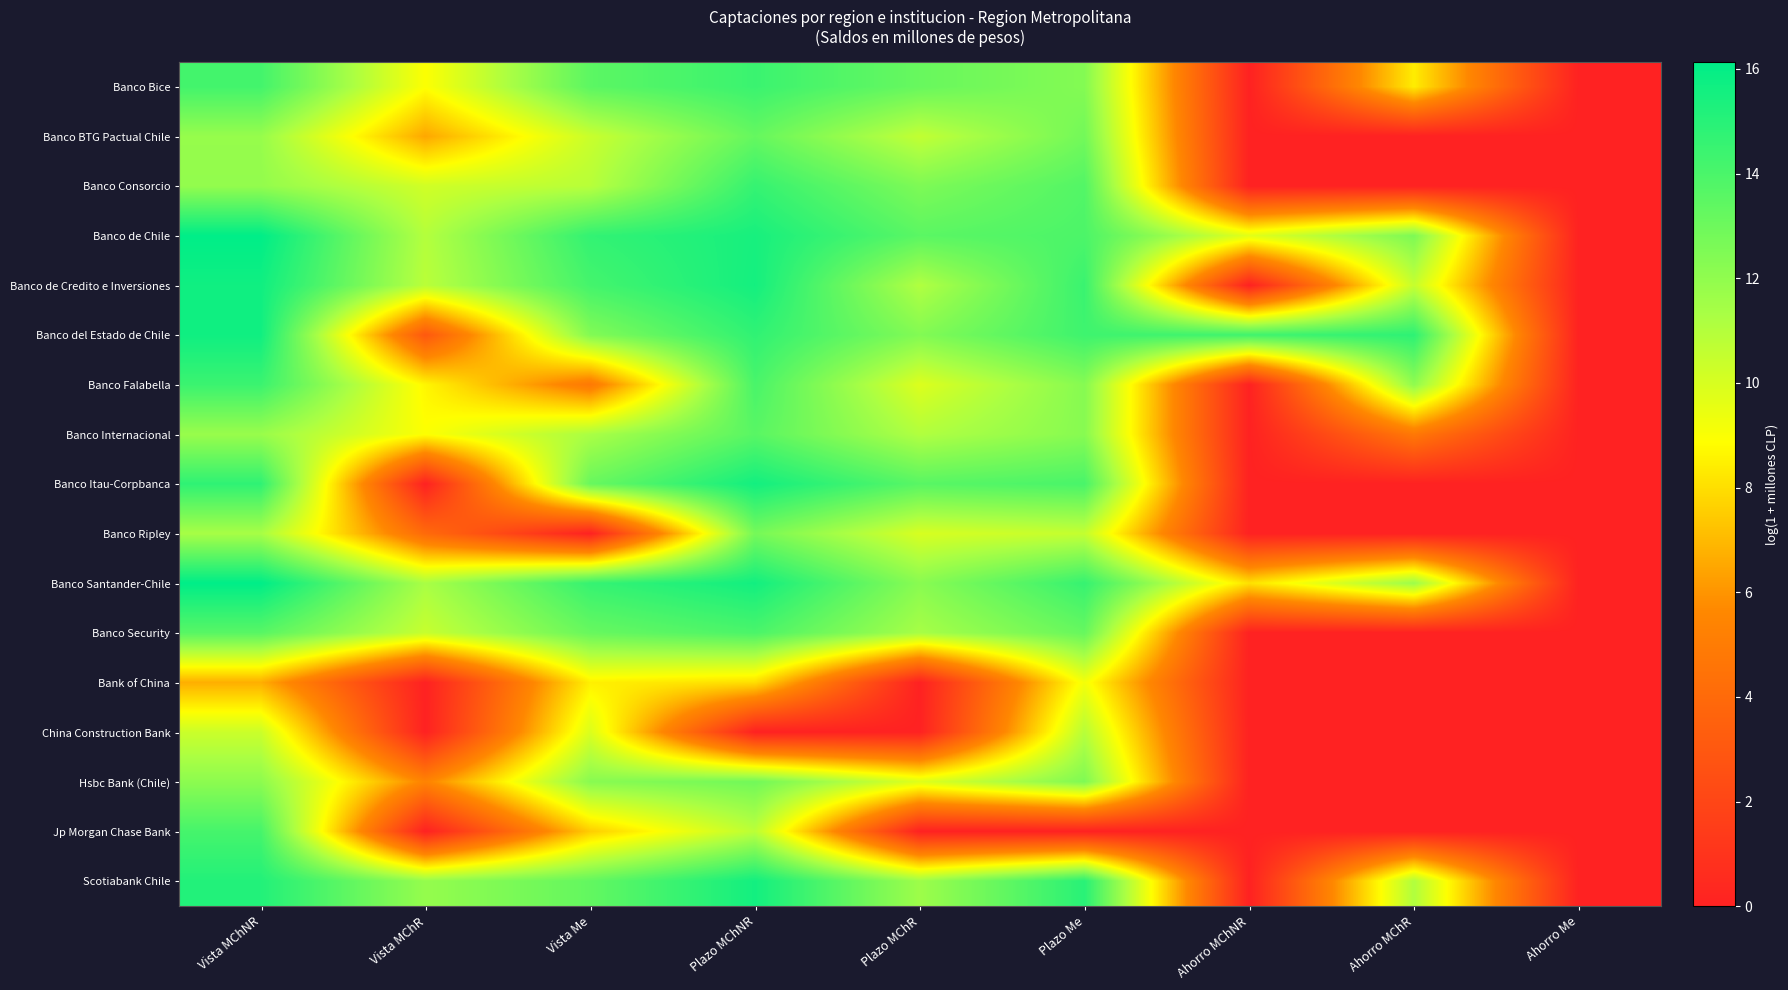

Which label corresponds to the smallest value in the chart?

Ahorro MChNR